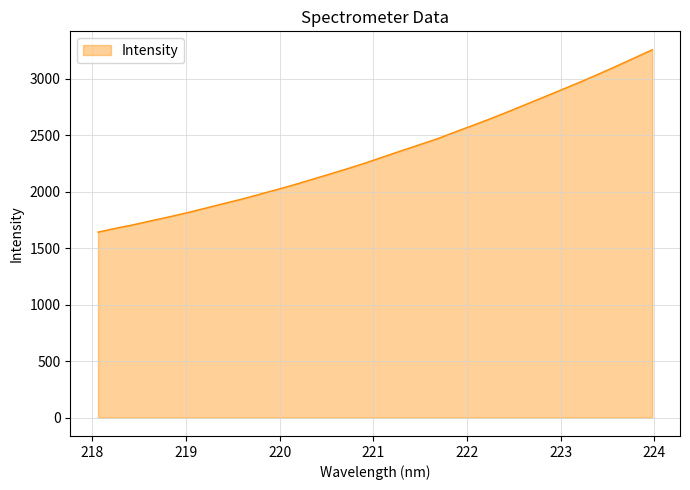

What is the greatest value displayed?

3255.1